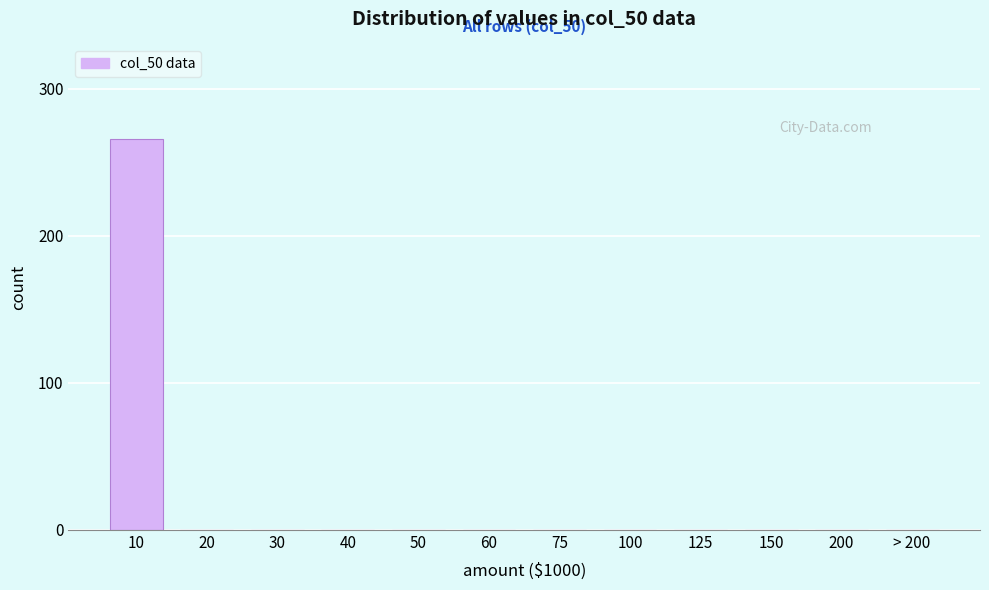

Reading left to right, transcribe all the data shown in this chart.

10=266	20=0	30=0	40=0	50=0	60=0	75=0	100=0	125=0	150=0	200=0	> 200=0